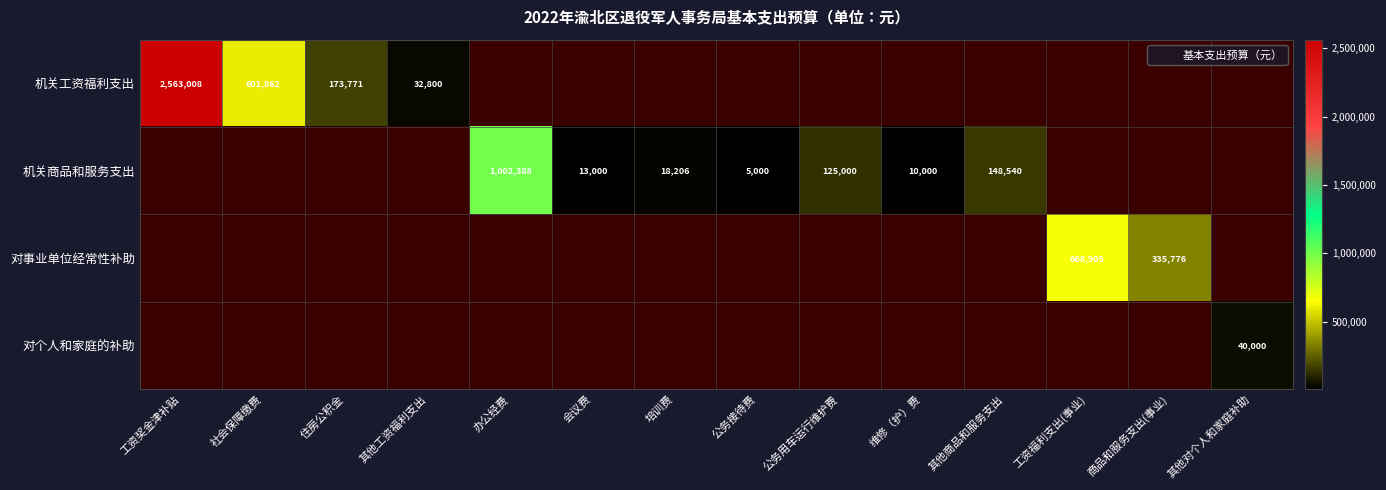

Rank the series by their average value, from highest to lowest.

机关工资福利支出, 机关商品和服务支出, 对事业单位经常性补助, 对个人和家庭的补助